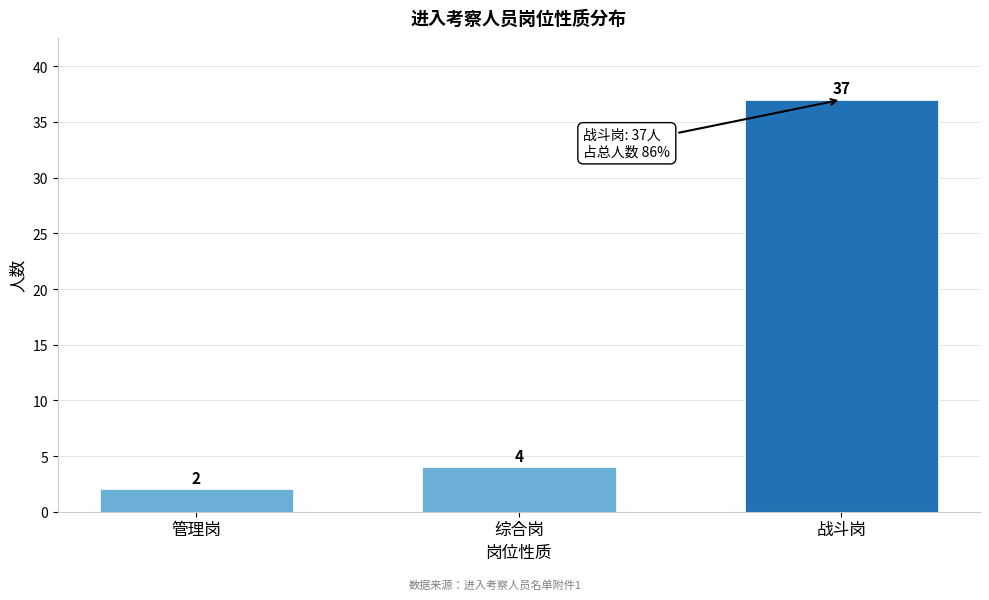

Reading left to right, list all the values displayed in this chart.

管理岗=2	综合岗=4	战斗岗=37